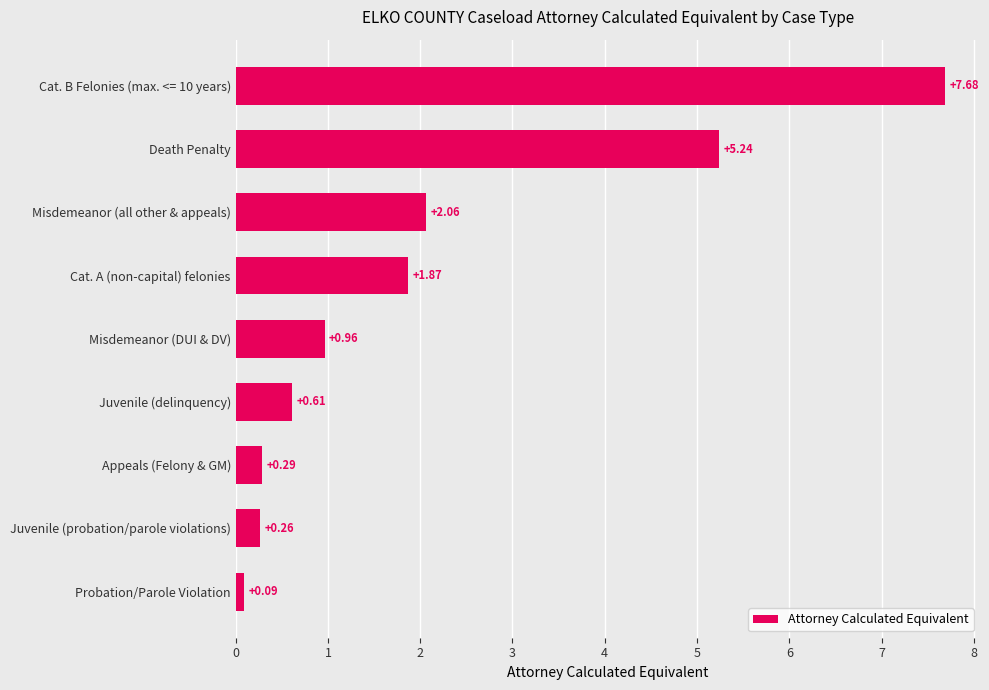

What is the greatest value displayed?

7.7